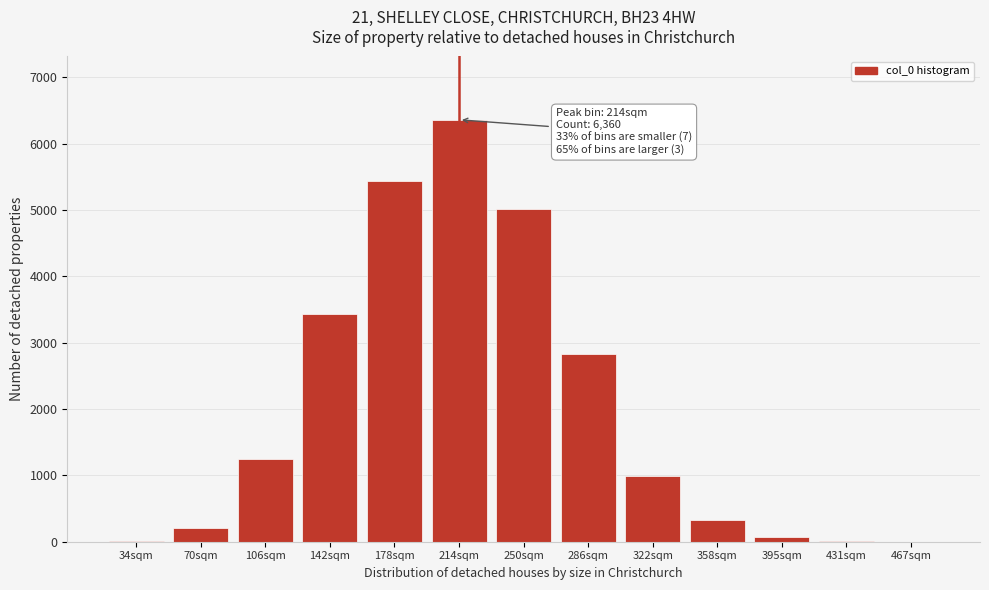

At which category does the chart reach its peak across all series?

214sqm